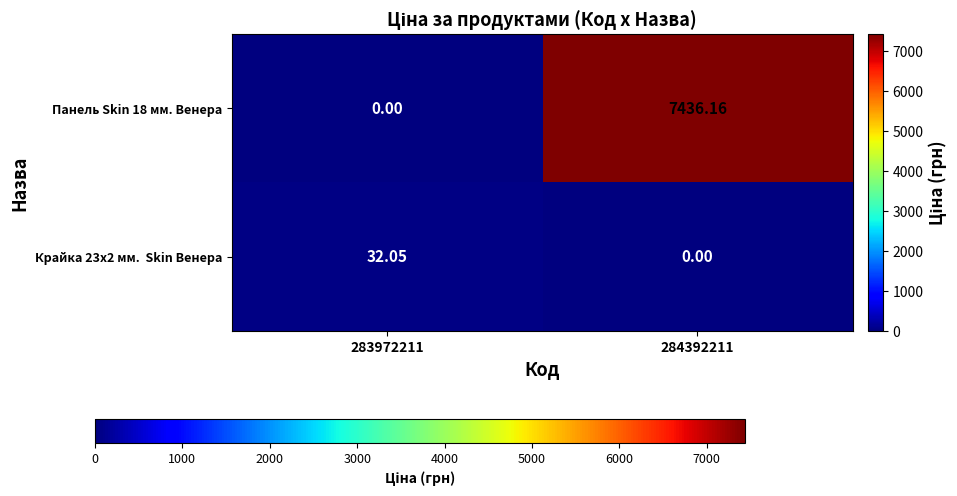

How many categories are shown in the chart?

2